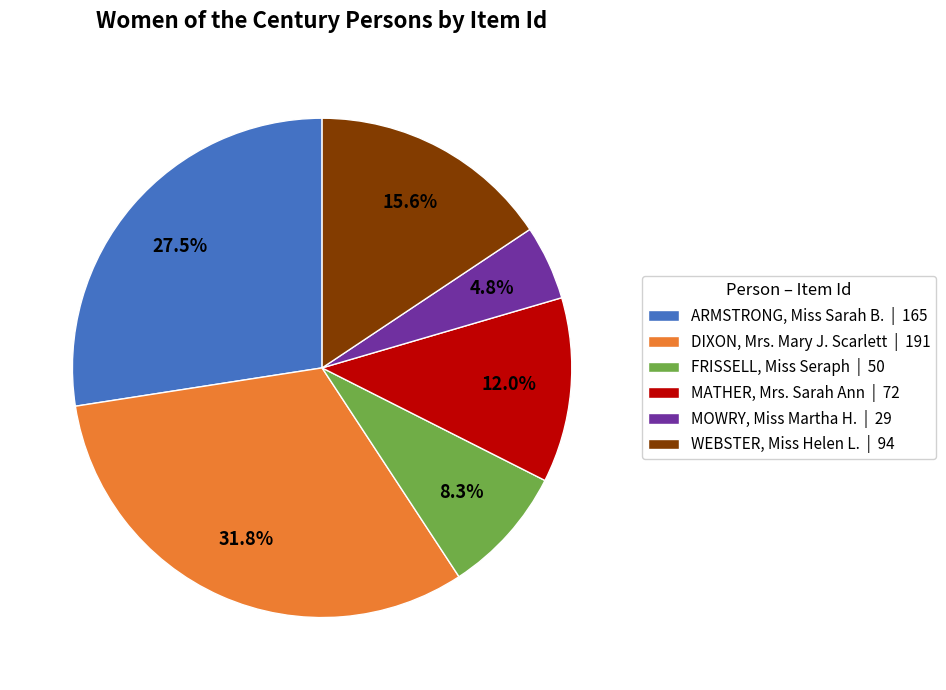

Is WEBSTER, Miss Helen L. the majority of the pie?

No